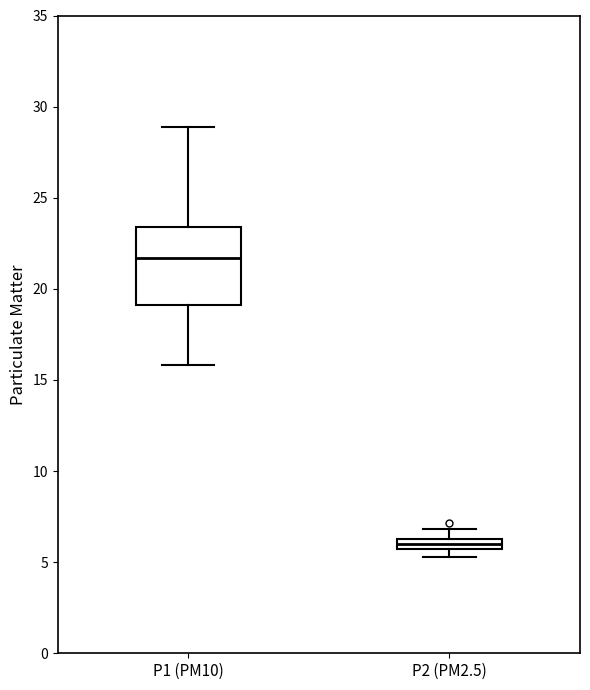

Where does the upper whisker of the box for P2 (PM2.5) end on the y-axis? The values are not printed on the chart, so give them approximately, as read against the axis.

7.0